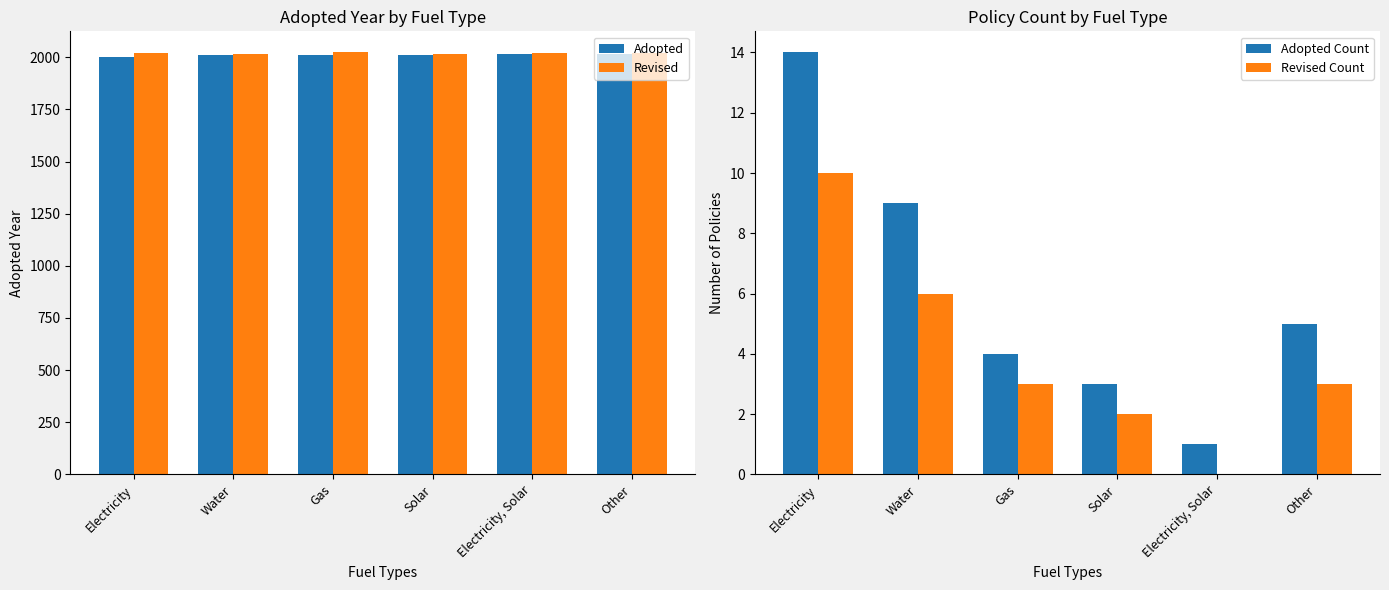

What are all the series names shown in the legend?

Adopted, Revised, Adopted Count, Revised Count